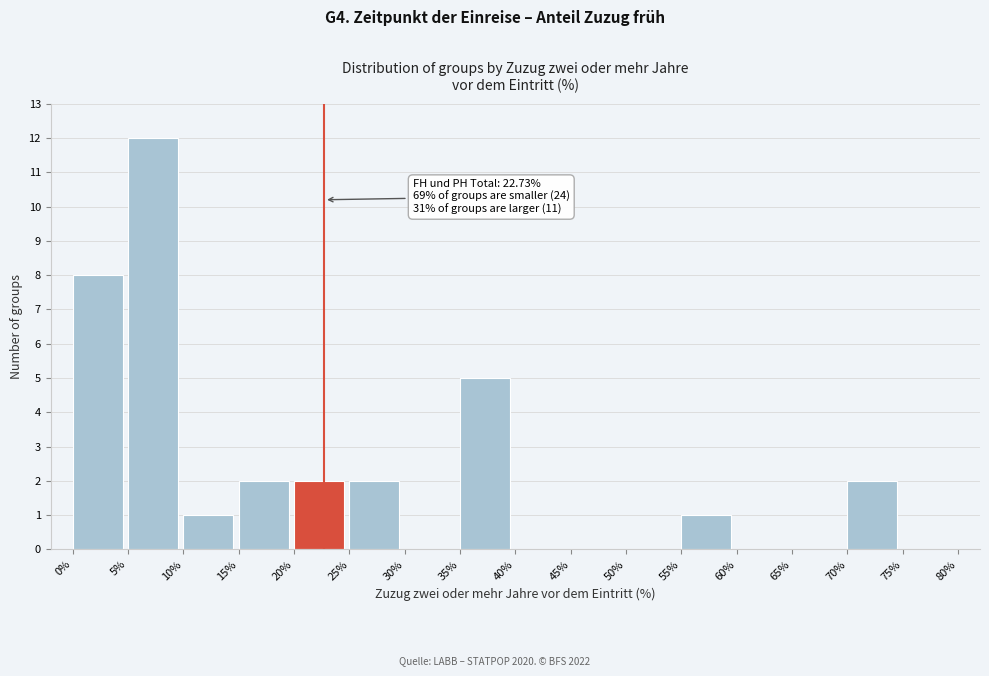

Over which range of the x-axis is the bar tallest?

5% to 10%